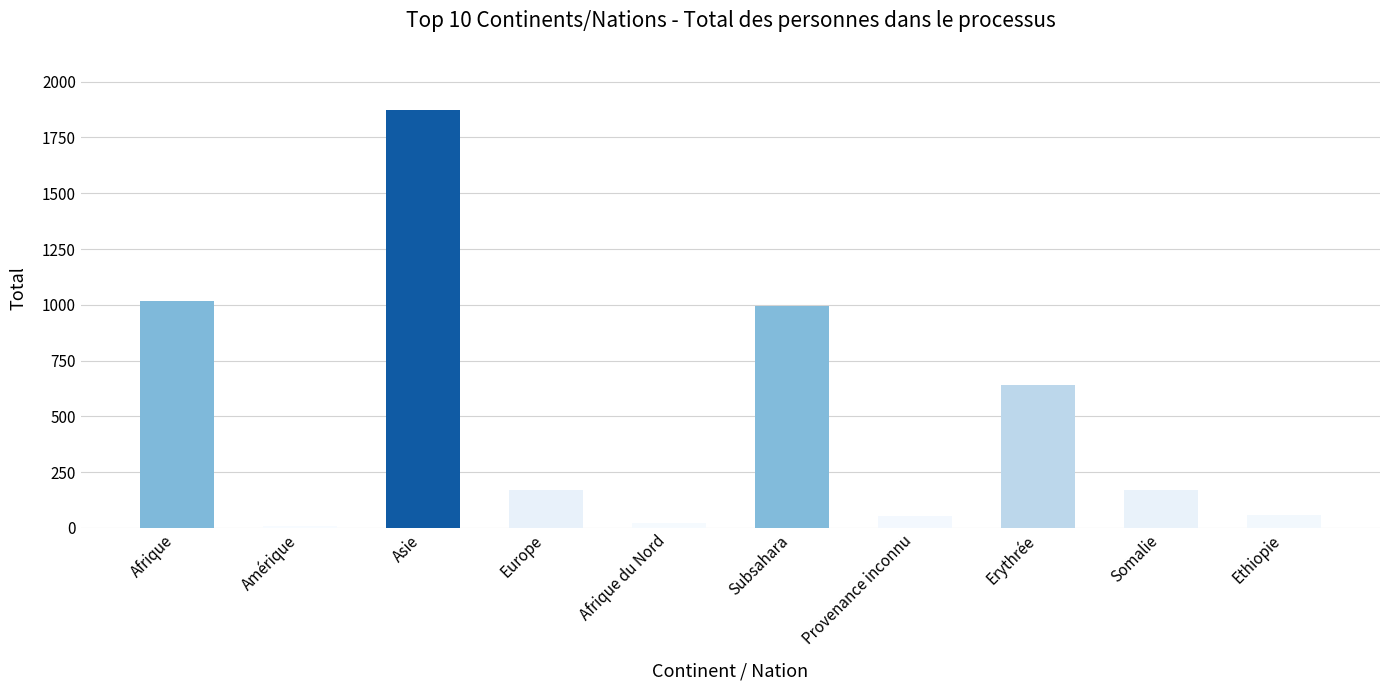

What value does the data have at Asie?

1871